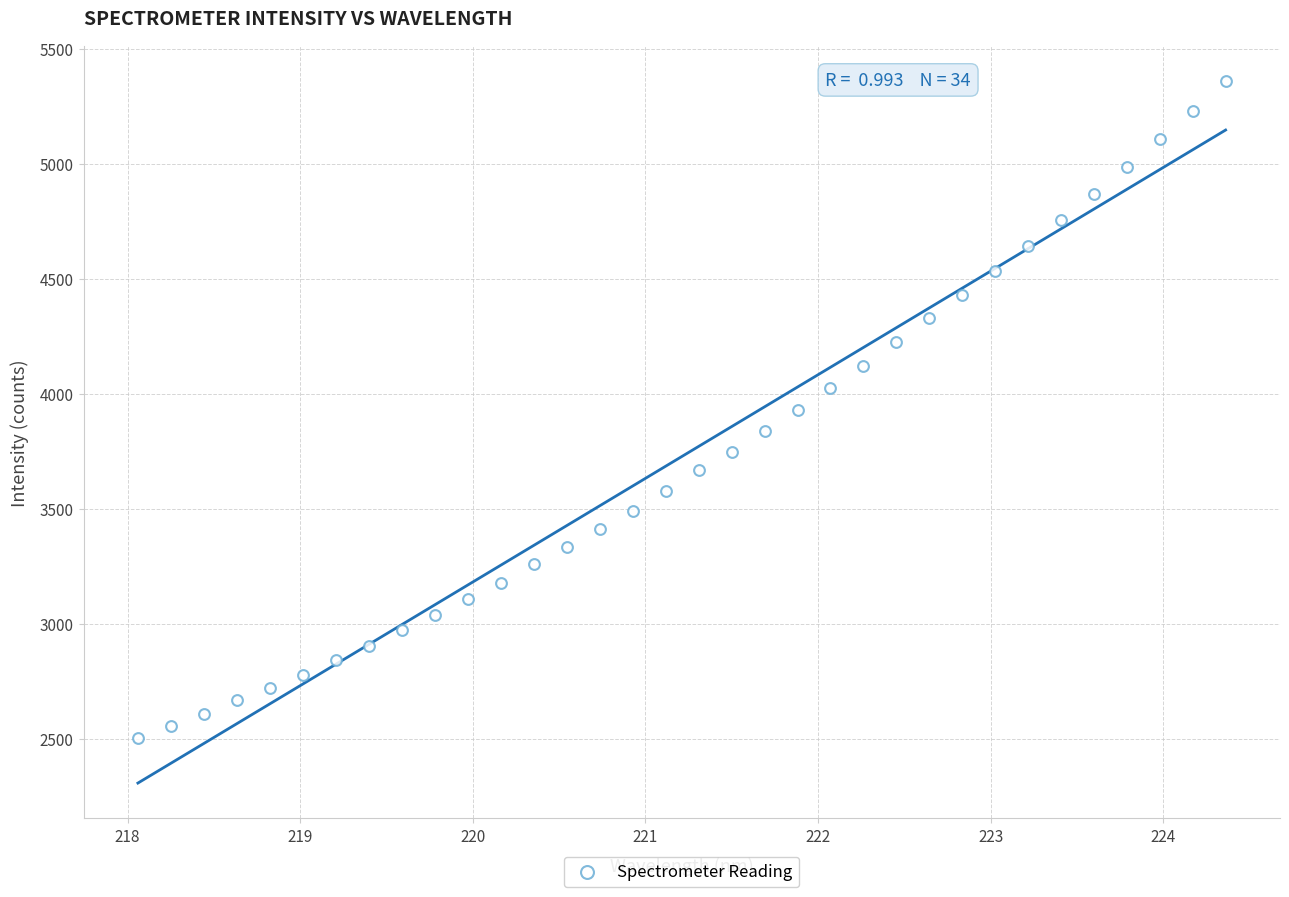

What is the range of X values (max minus min)?

6.3